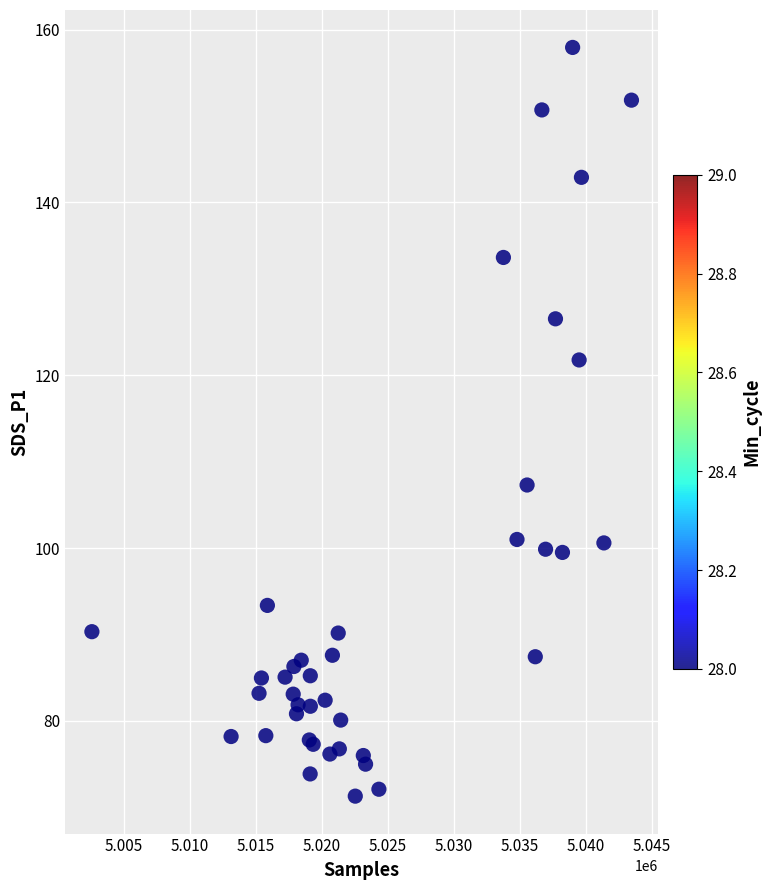

What Y value in the scatter plot is closest to 114?

107.3